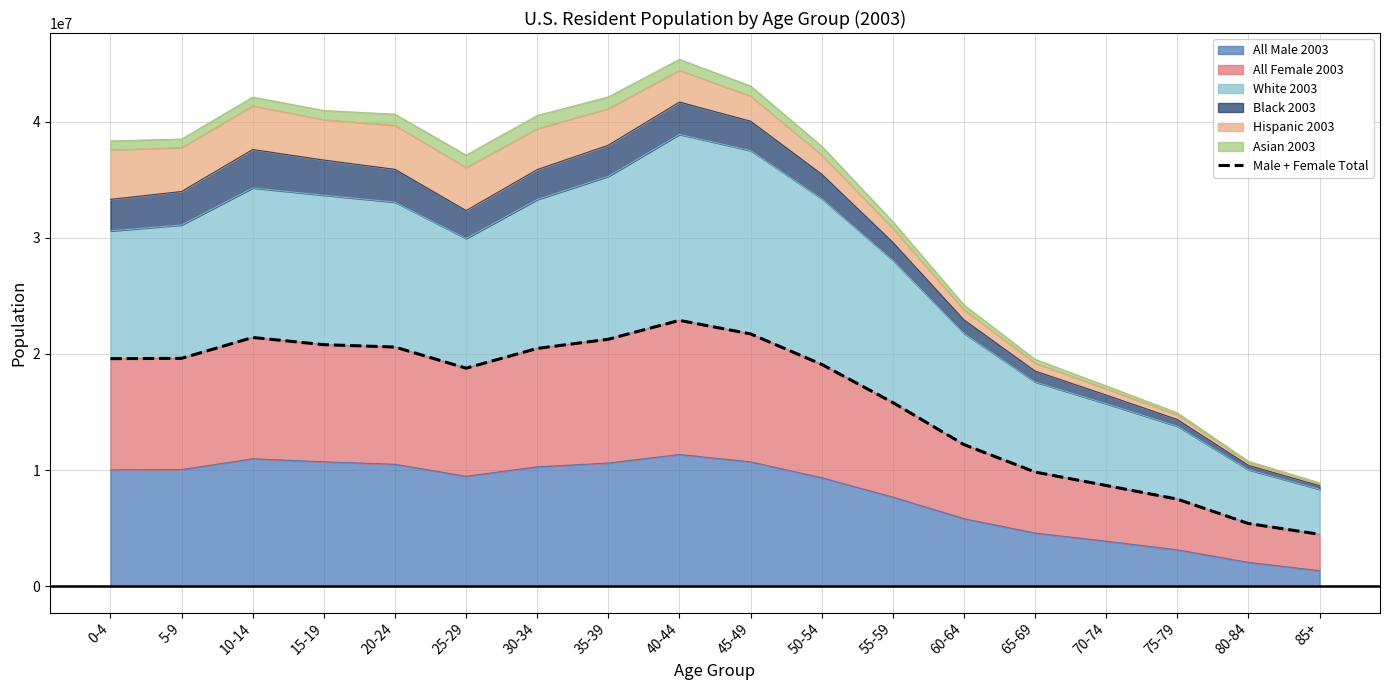

True or false: there are more than 0 points higher than both neighbors.

True